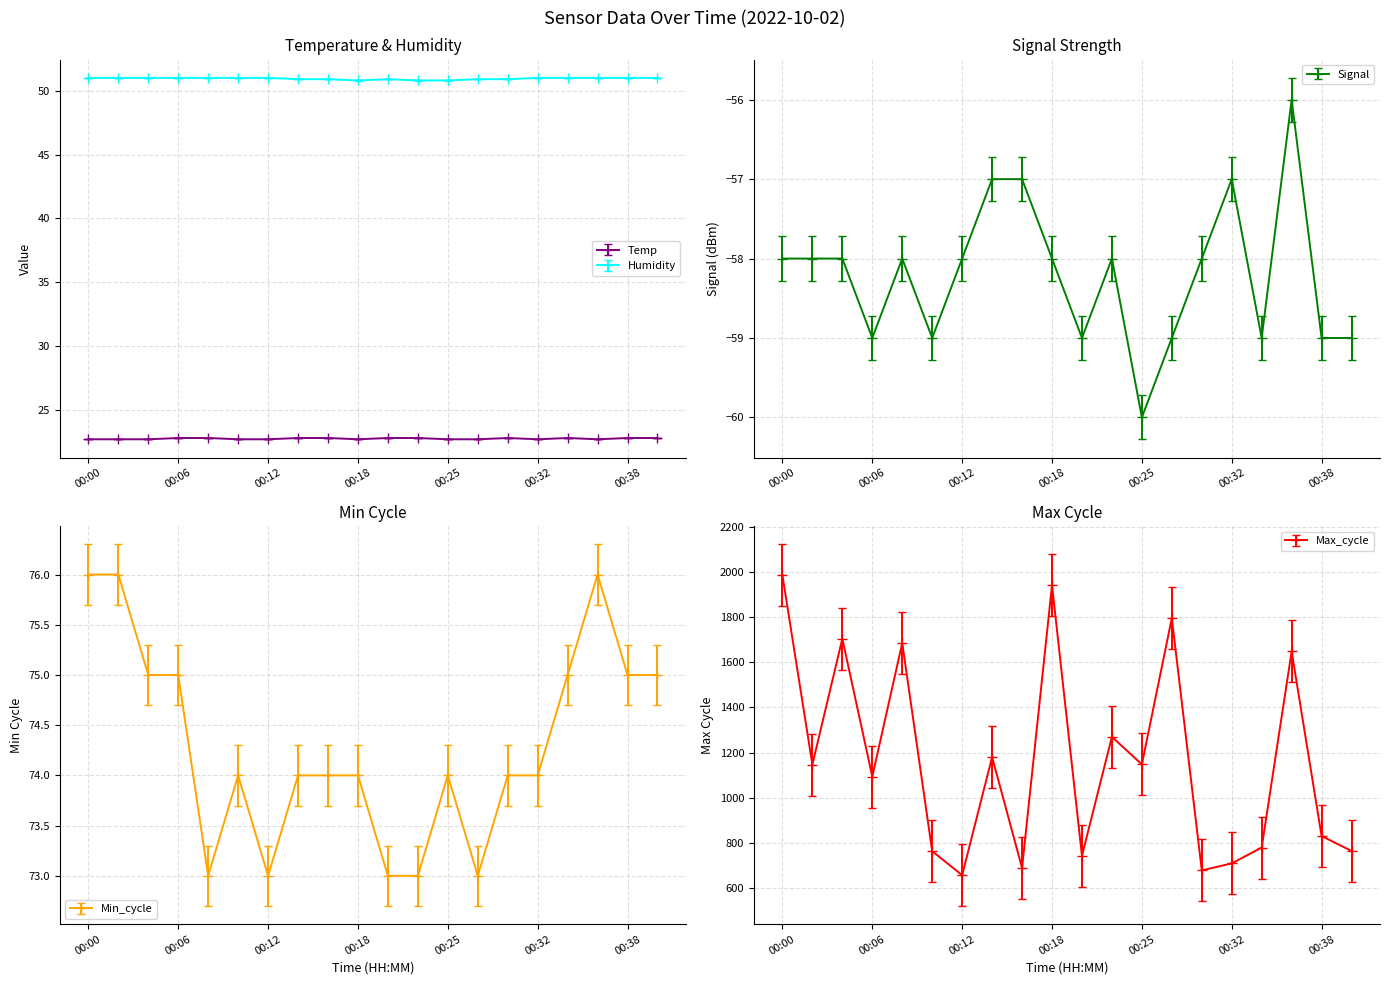

Is this an area chart (filled region under the line)?

No